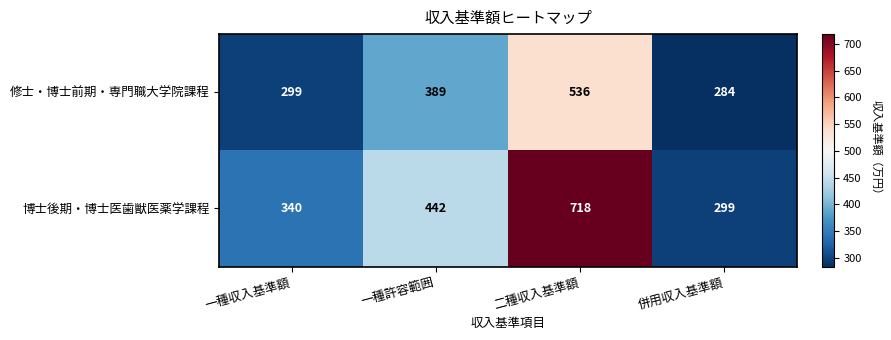

Read the 博士後期・博士医歯獣医薬学課程 value at 一種許容範囲.

442